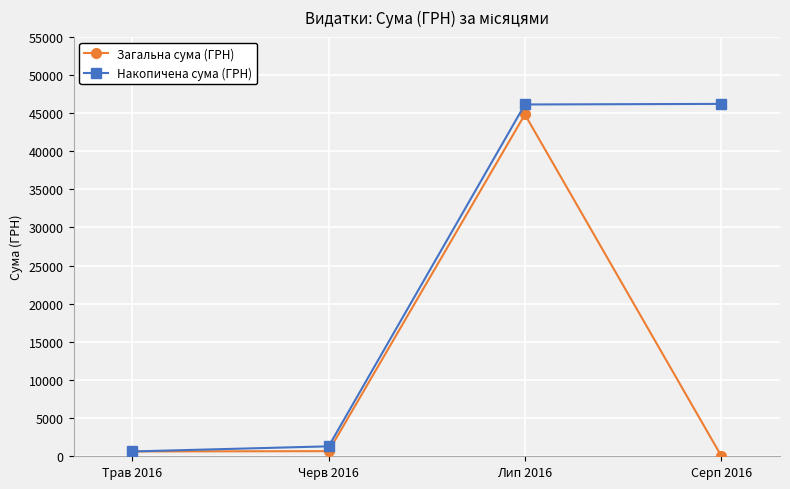

Which series changed the most between Черв 2016 and Серп 2016?

Накопичена сума (ГРН)